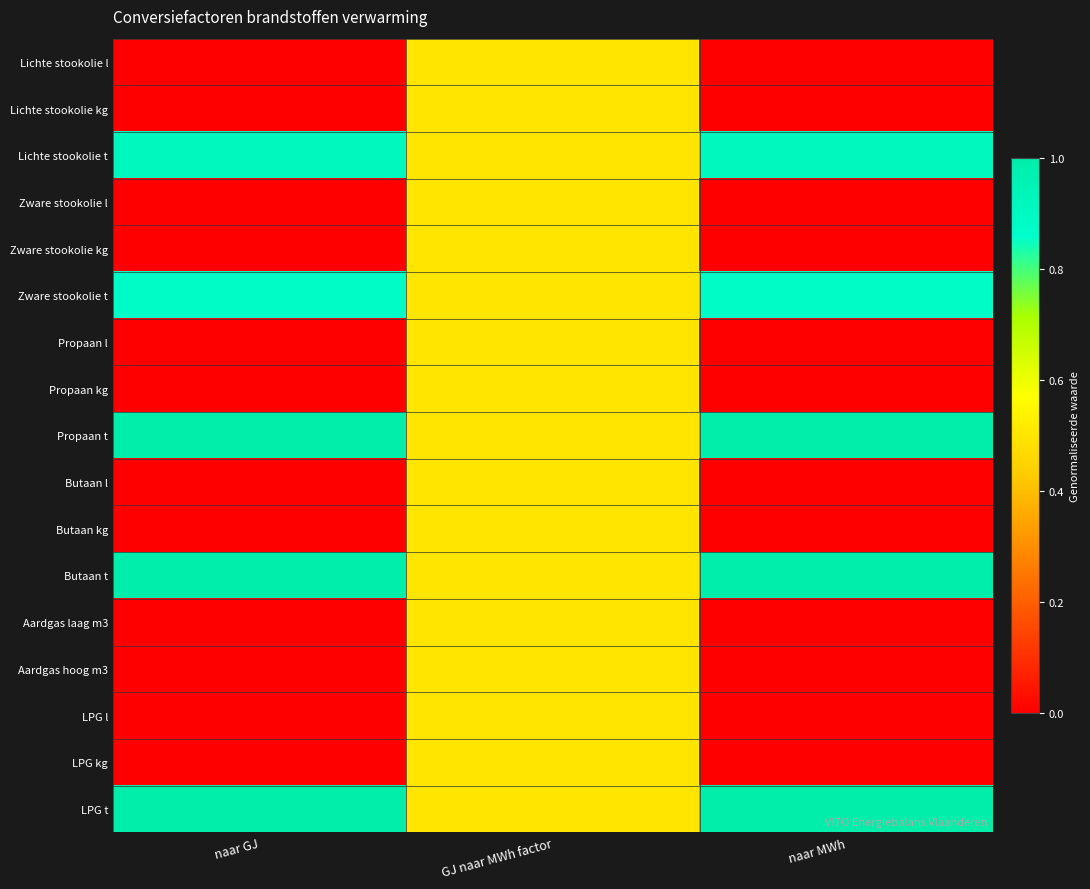

Between naar MWh and GJ naar MWh factor, which is larger?

GJ naar MWh factor